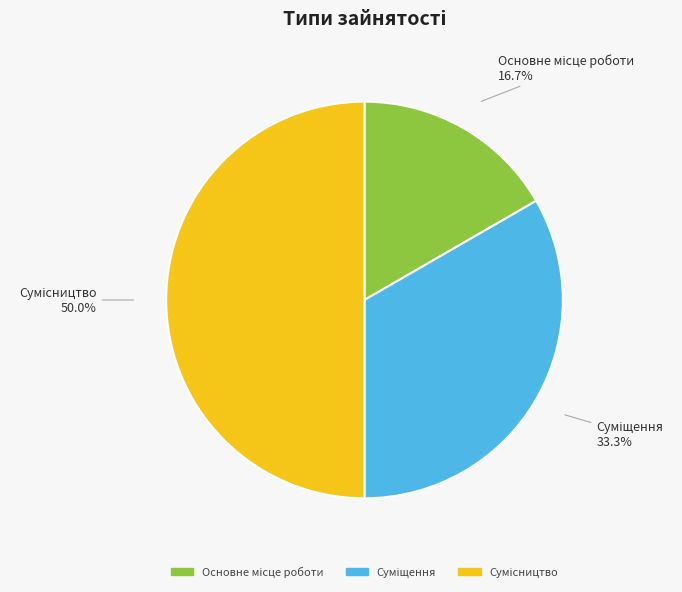

Count the number of slices in the pie.

3